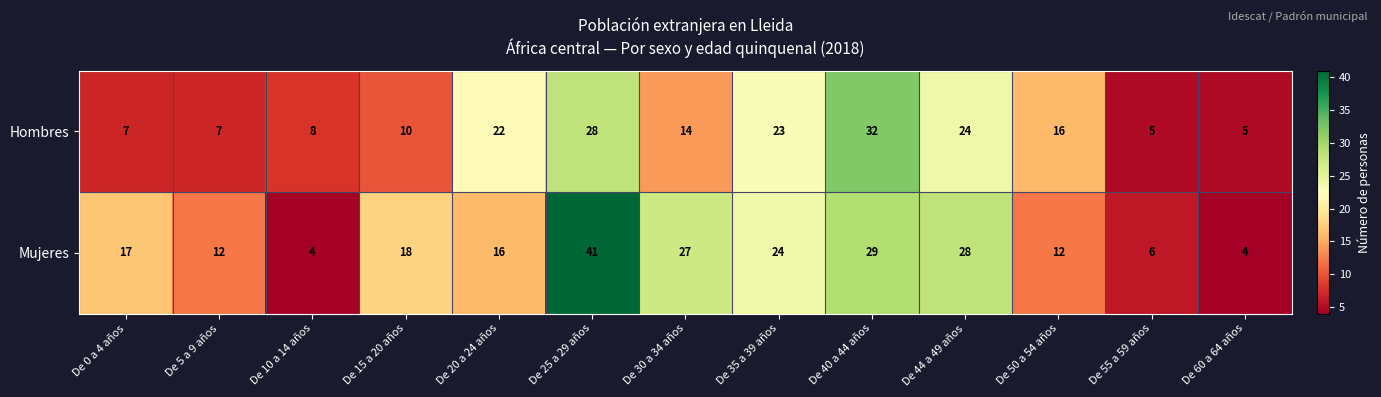

Which category has the highest value across all series?

De 25 a 29 años